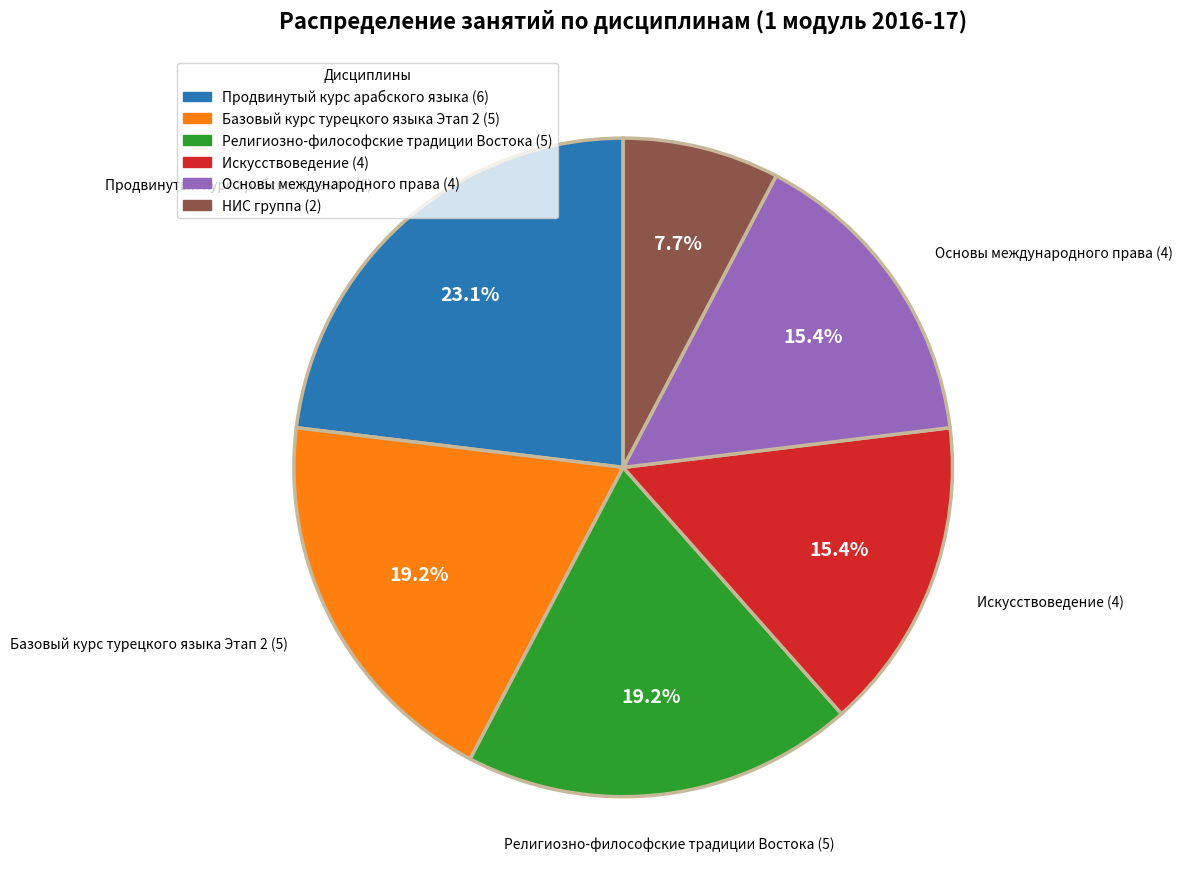

Do Искусствоведение and Продвинутый курс арабского языка together represent more than half of the pie?

No